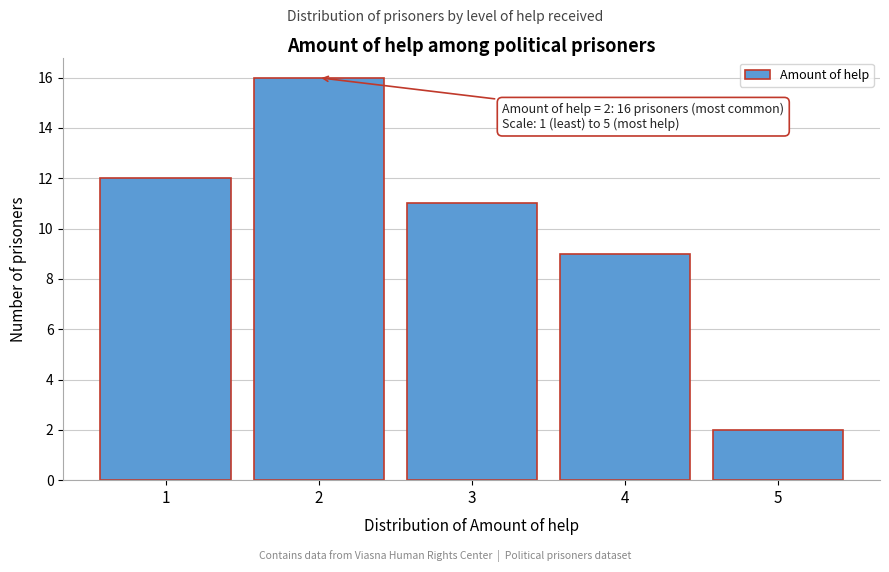

Reading left to right, extract all data points from this chart.

1=12	2=16	3=11	4=9	5=2